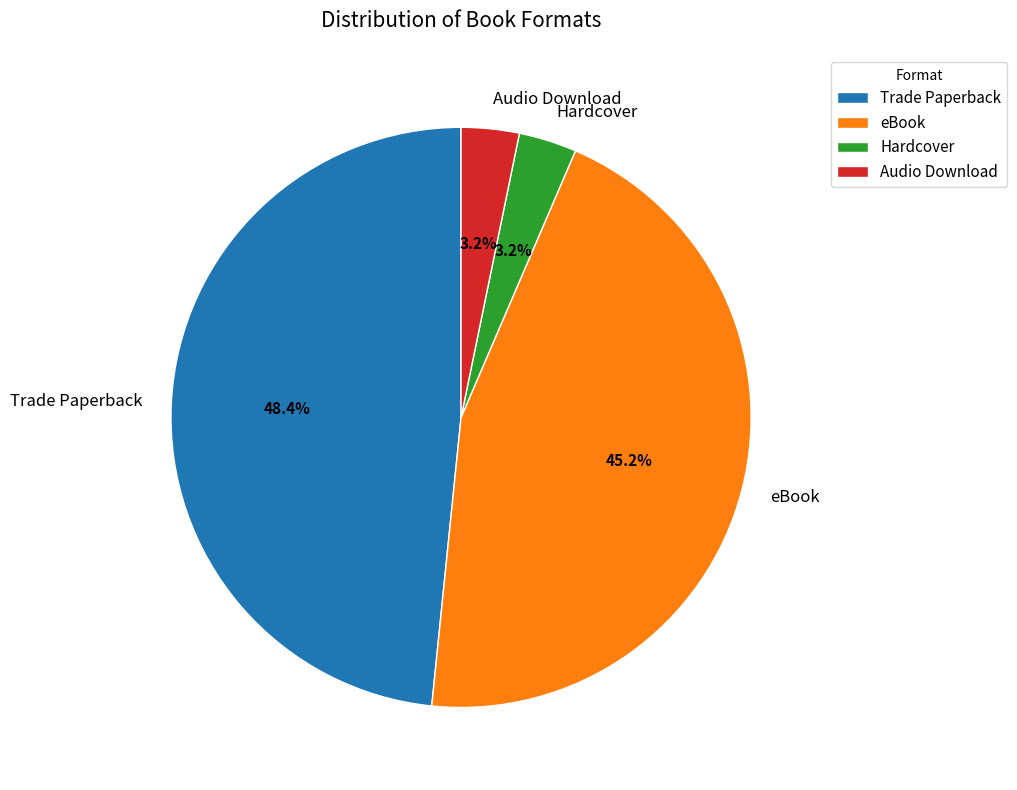

Combined, what portion of the pie is Audio Download and Trade Paperback?

51.6%